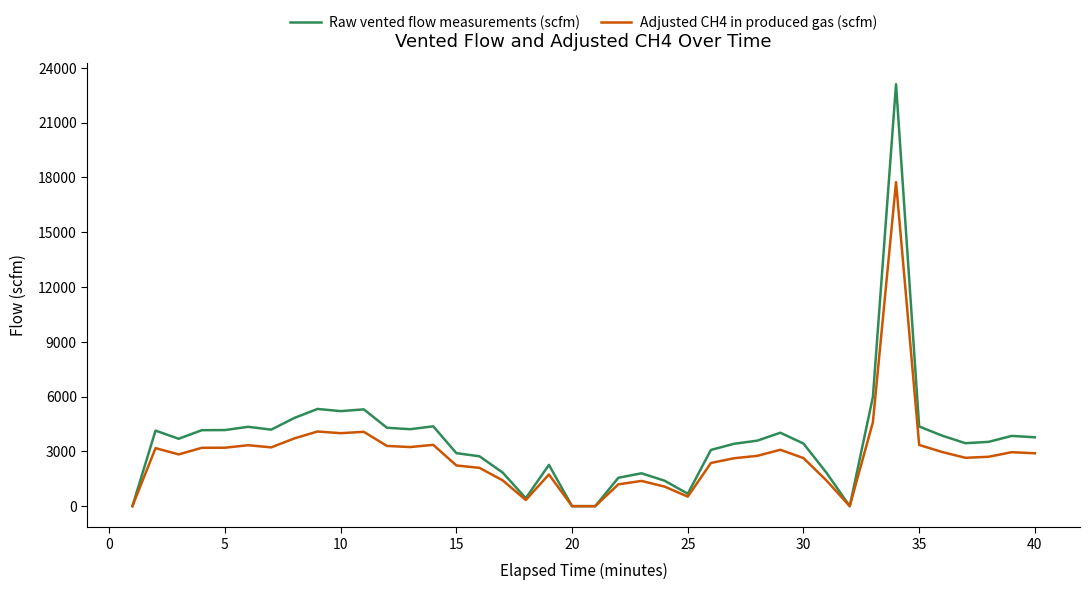

Which series has the largest range (max minus min)?

Raw vented flow measurements (scfm)